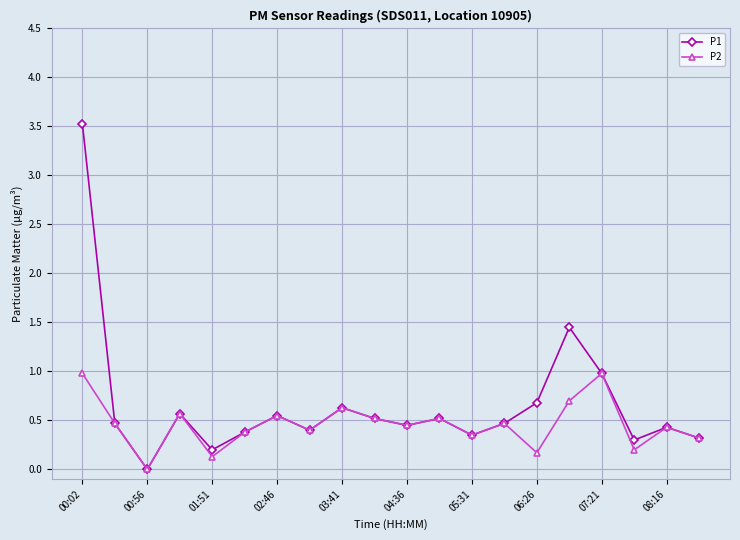

What is the maximum value shown in the chart?

3.5